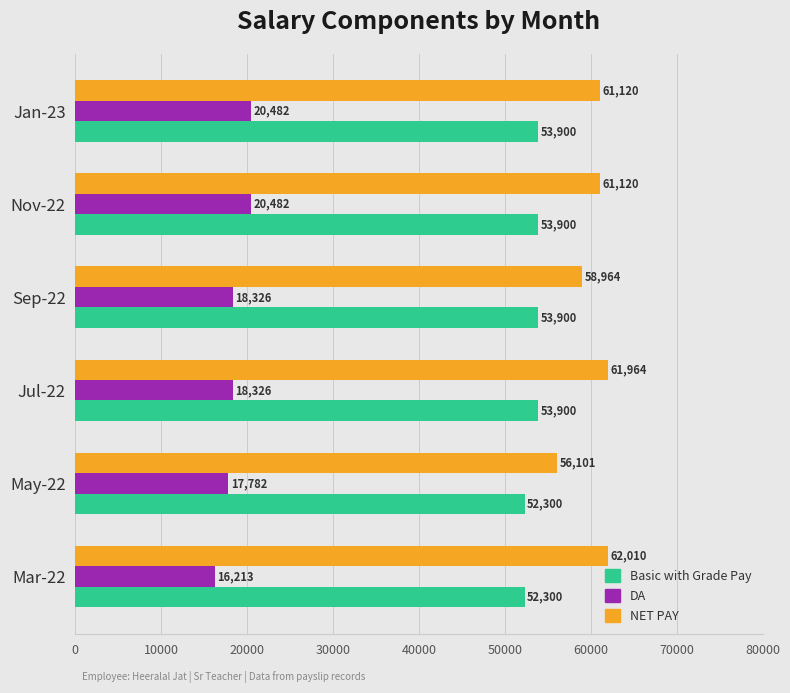

Is it true that NET PAY equals 26012 at Sep-22?

False